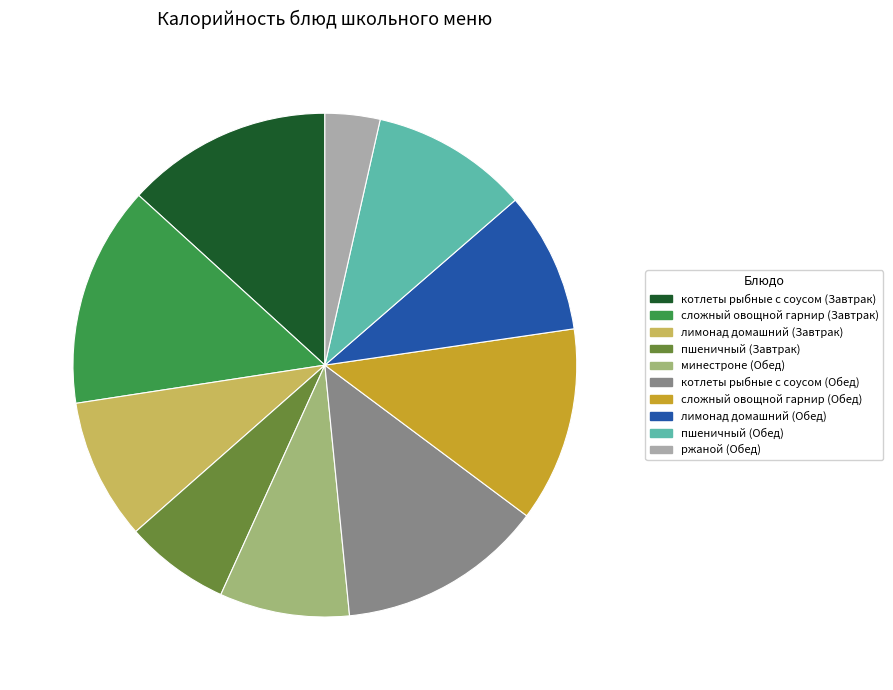

Is пшеничный (Обед) the majority of the pie?

No